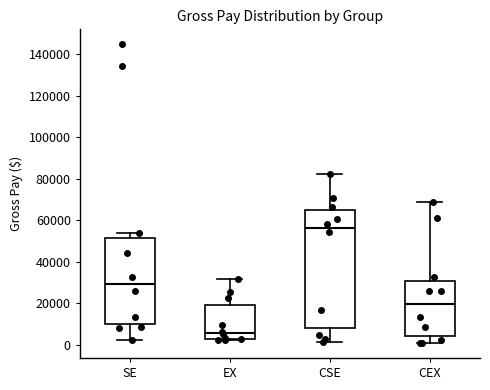

Where does the median line of the box for EX sit on the y-axis? The values are not printed on the chart, so give them approximately, as read against the axis.

6000